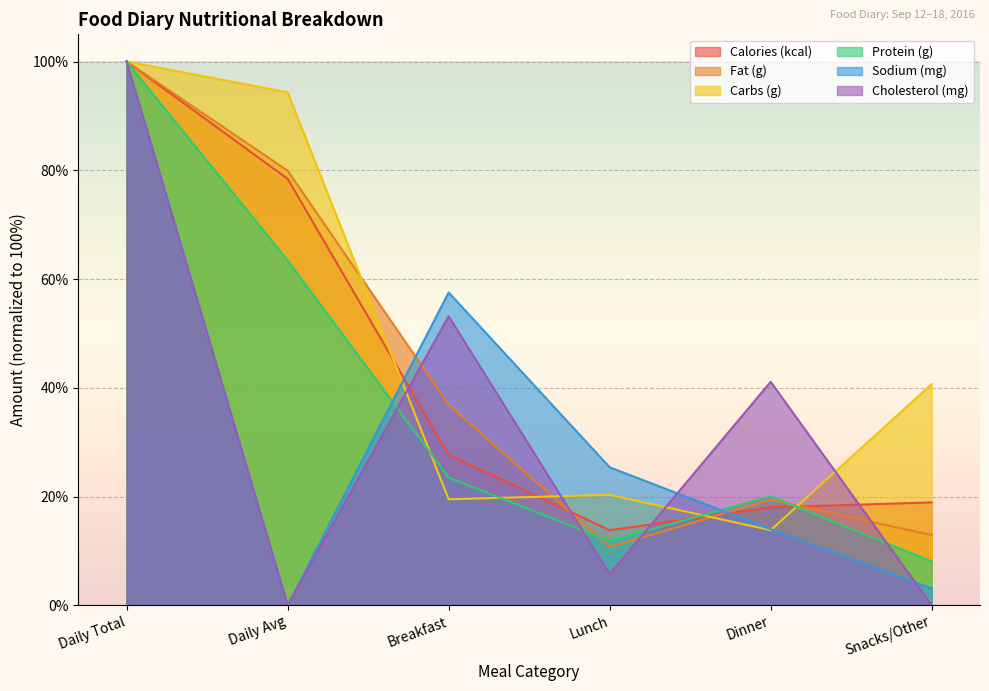

What is the difference between the second highest and minimum values in the Protein (g) series?

55.4